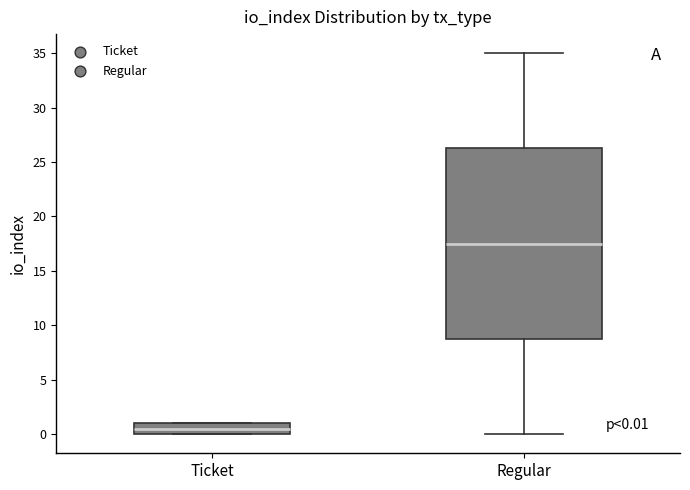

Which box has the highest median line?

Regular